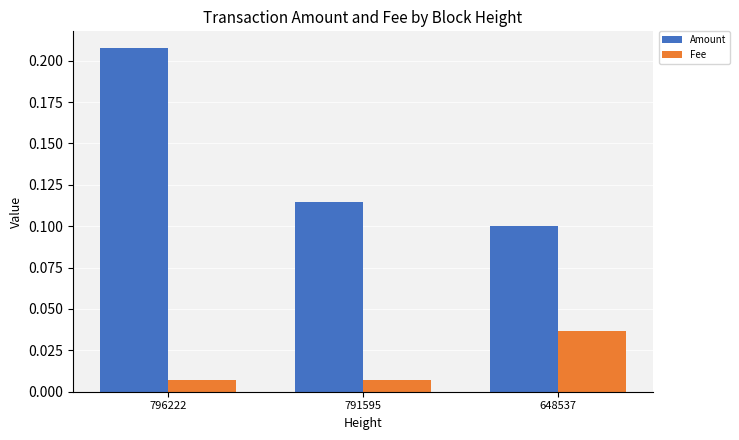

Count the Amount values in the range 0 to 1.

3